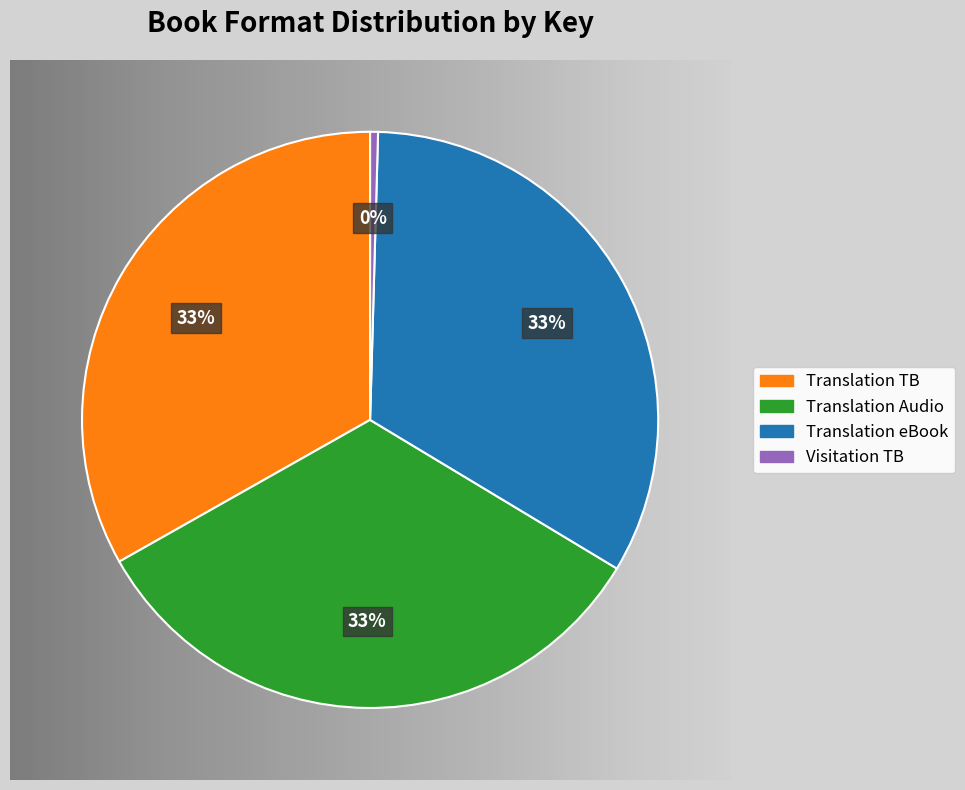

Which has a higher value, Visitation TB or Translation Audio?

Translation Audio